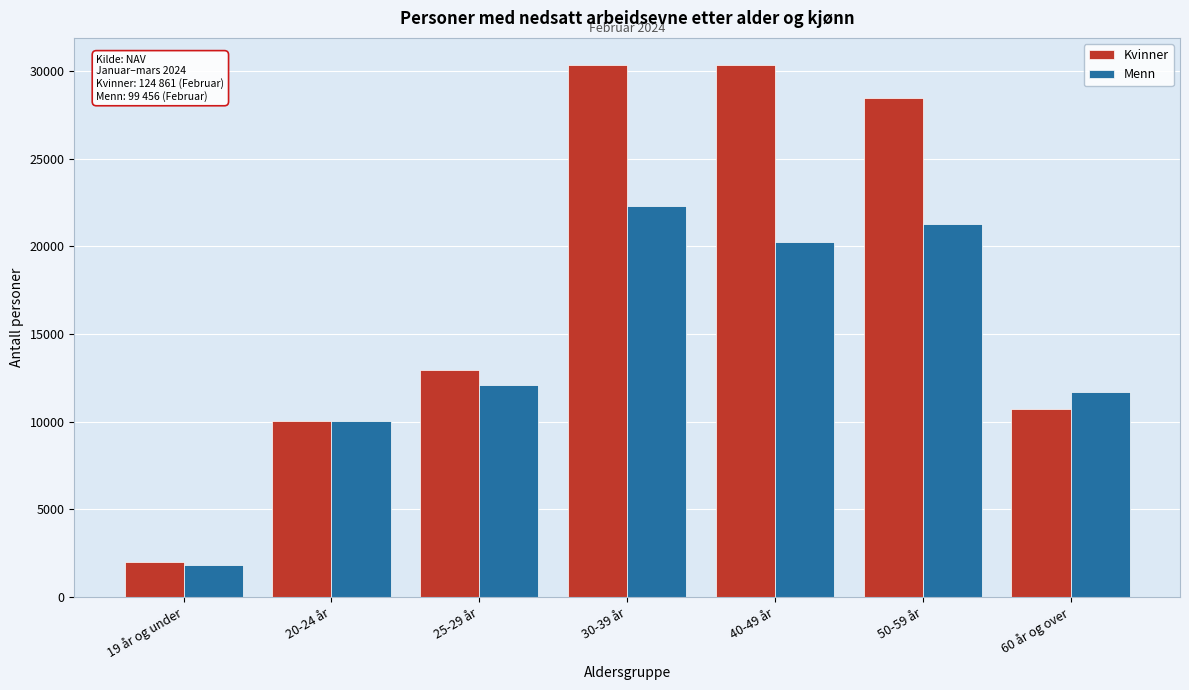

At which label does Kvinner reach its minimum?

19 år og under